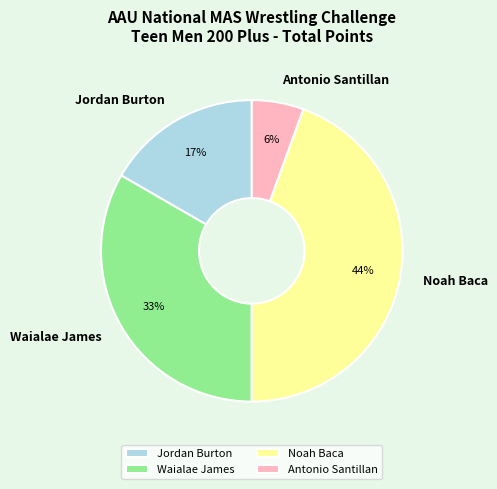

Combined, do Antonio Santillan and Jordan Burton account for over 50%?

No